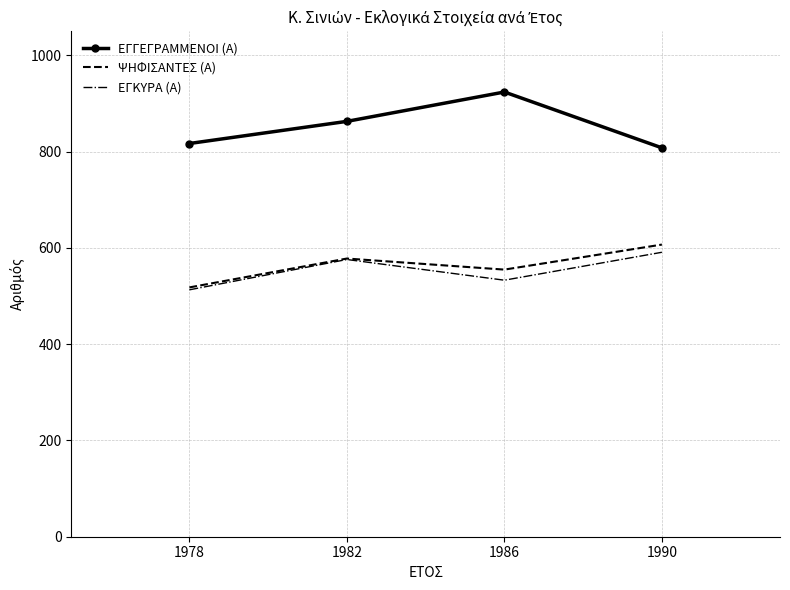

What is the spread (max minus min) of values at 1982?

287